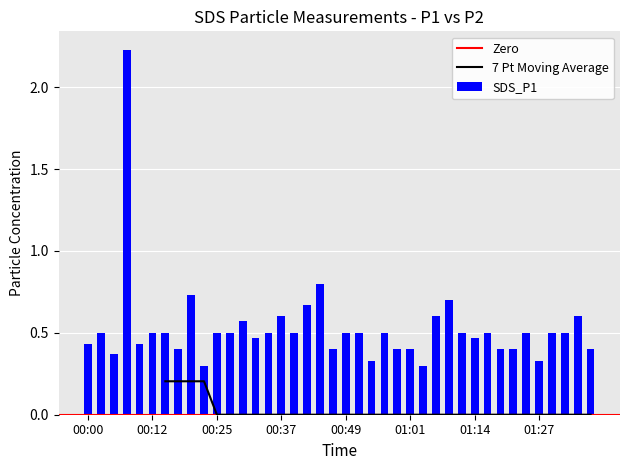

Are the bars grouped side by side (vs. stacked)?

No